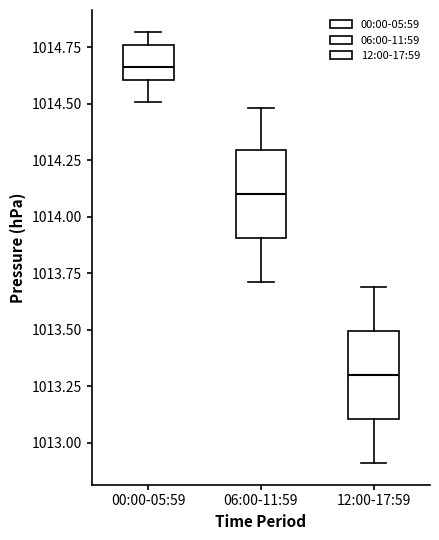

Which box's median line is the highest?

00:00-05:59